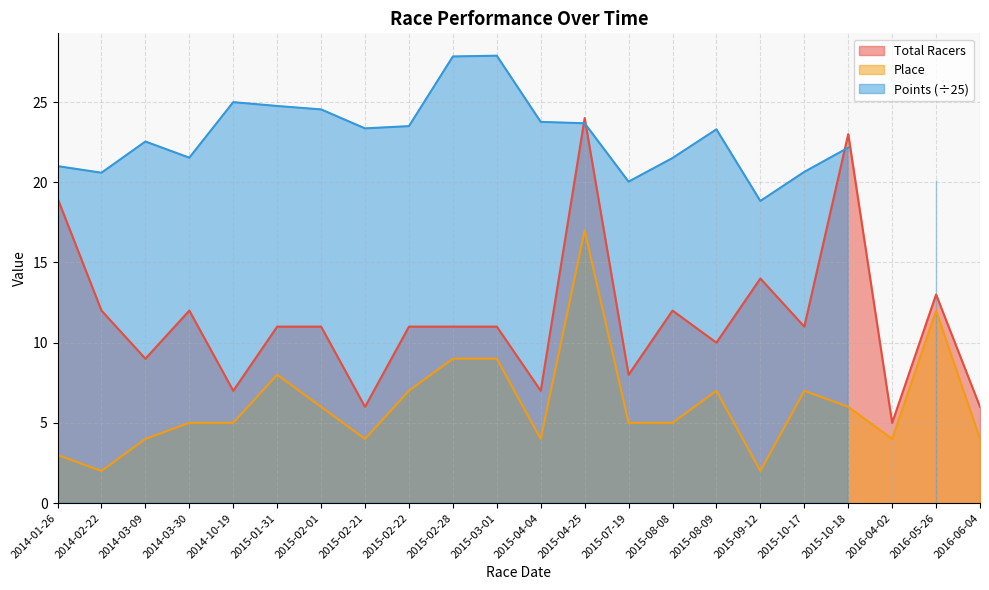

Where is Place nearest to the value 9?

2015-02-28